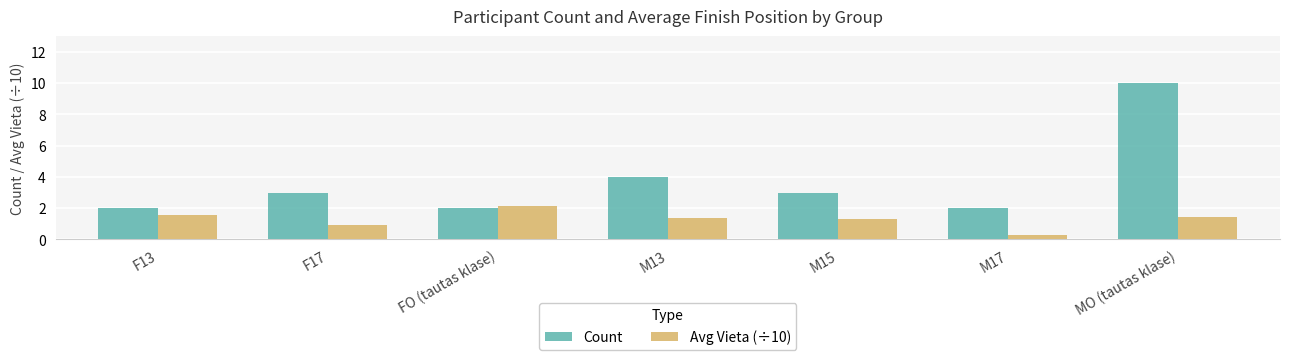

How many bars are there in total?

14